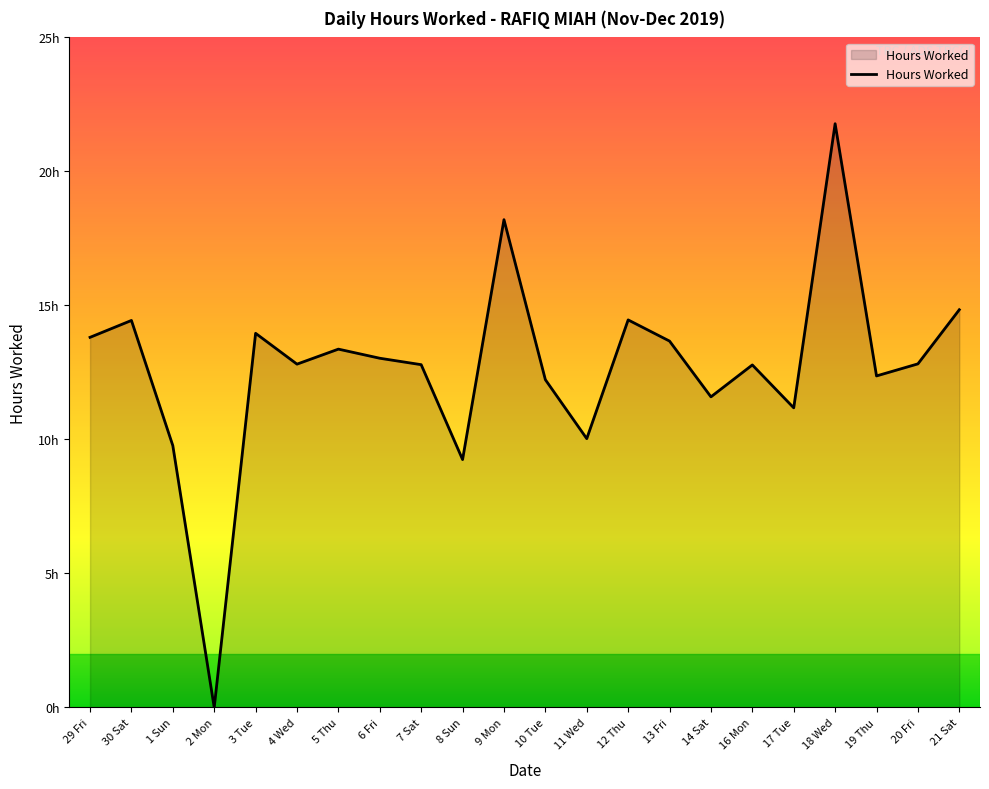

What is the difference between the maximum and minimum values?

21.8